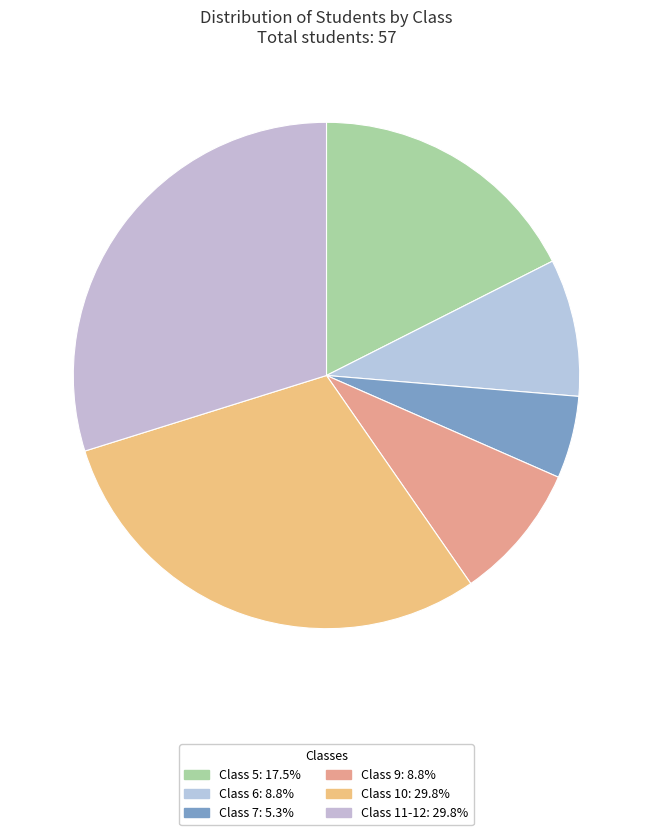

How many segments does this pie chart have?

6